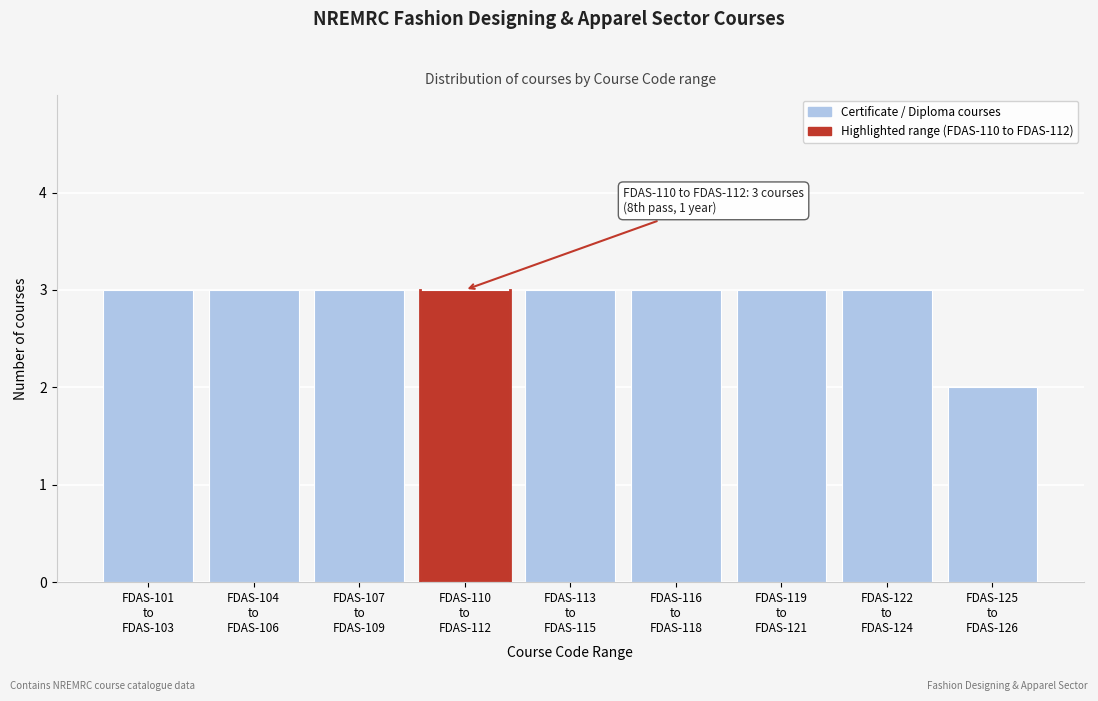

Reading left to right, extract all data points from this chart.

3	3	3	3	3	3	3	3	2